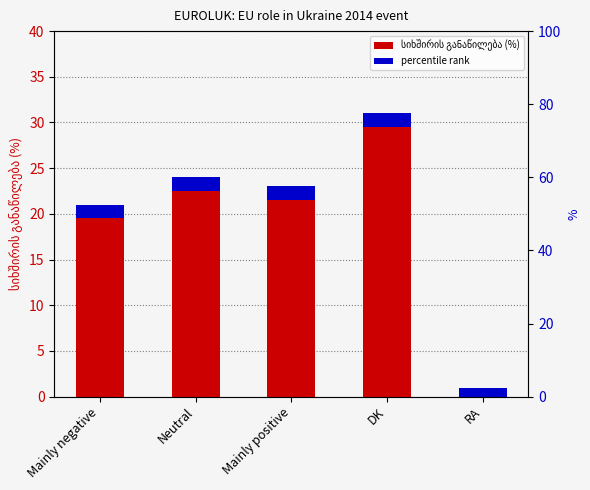

What is the ratio of the value at Mainly positive to the value at DK?

0.7